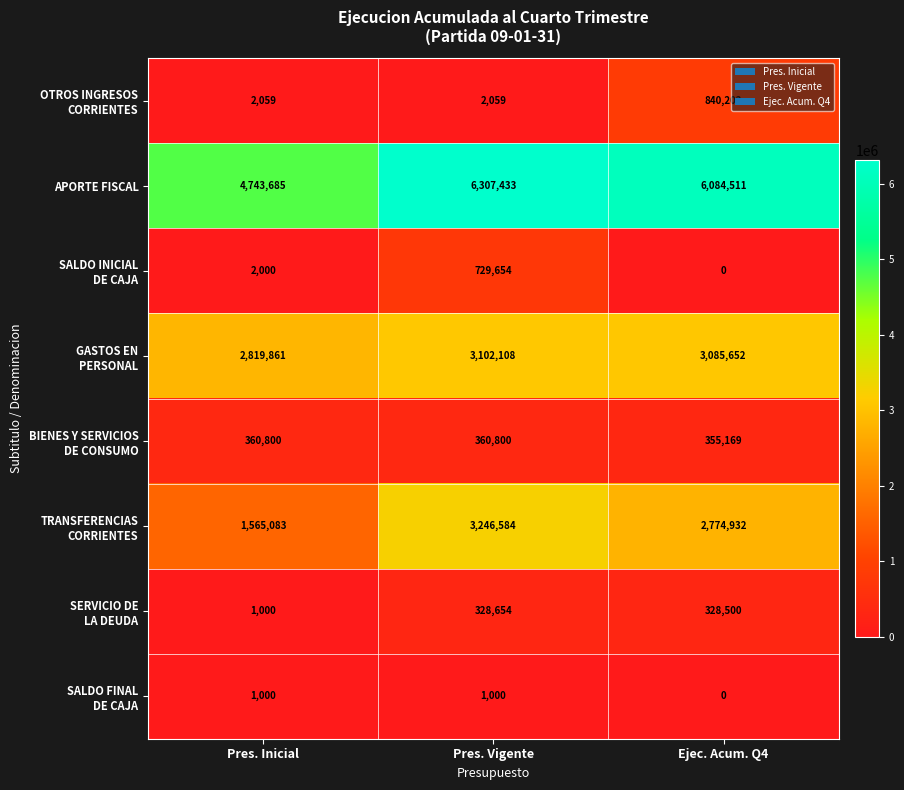

What is the difference between the maximum and minimum values in the APORTE FISCAL series?

1563748